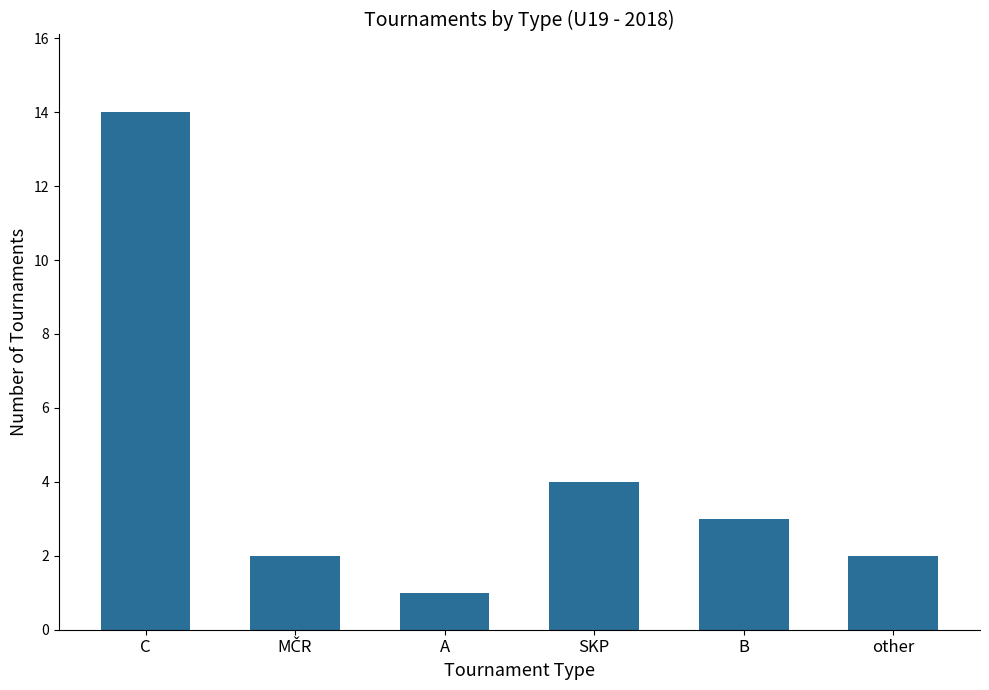

The value at SKP is 4. True or false?

True